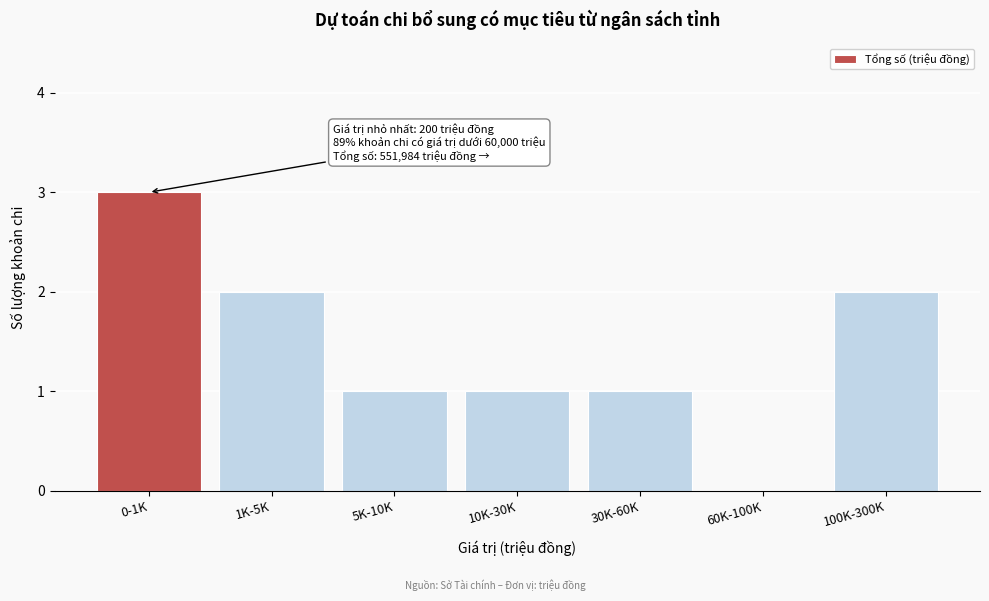

Reading left to right, extract all data points from this chart.

0-1K=3	1K-5K=2	5K-10K=1	10K-30K=1	30K-60K=1	60K-100K=0	100K-300K=2